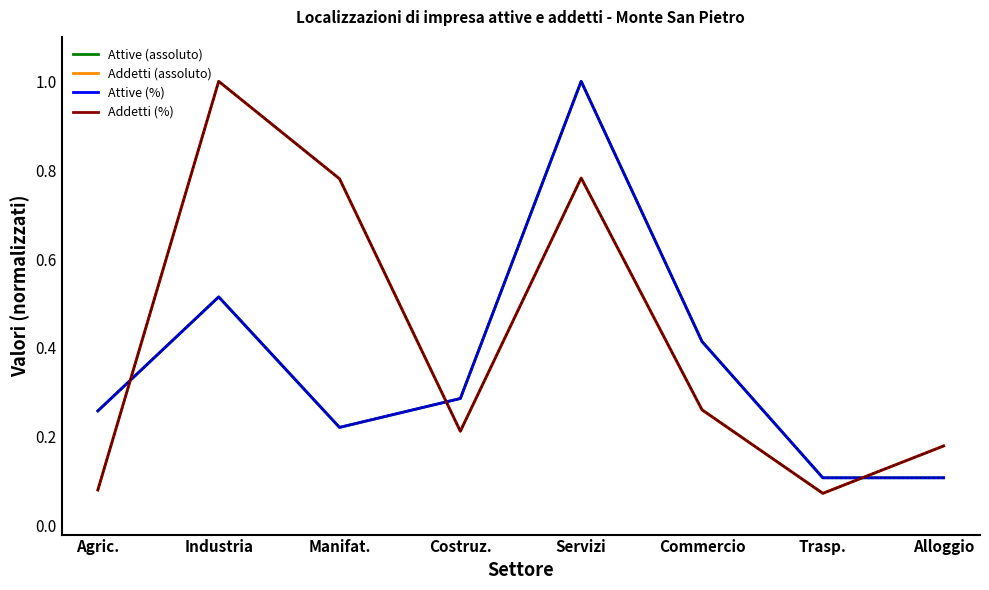

Is the value of Attive (assoluto) at Alloggio greater than the value of Addetti (assoluto) at Industria?

No